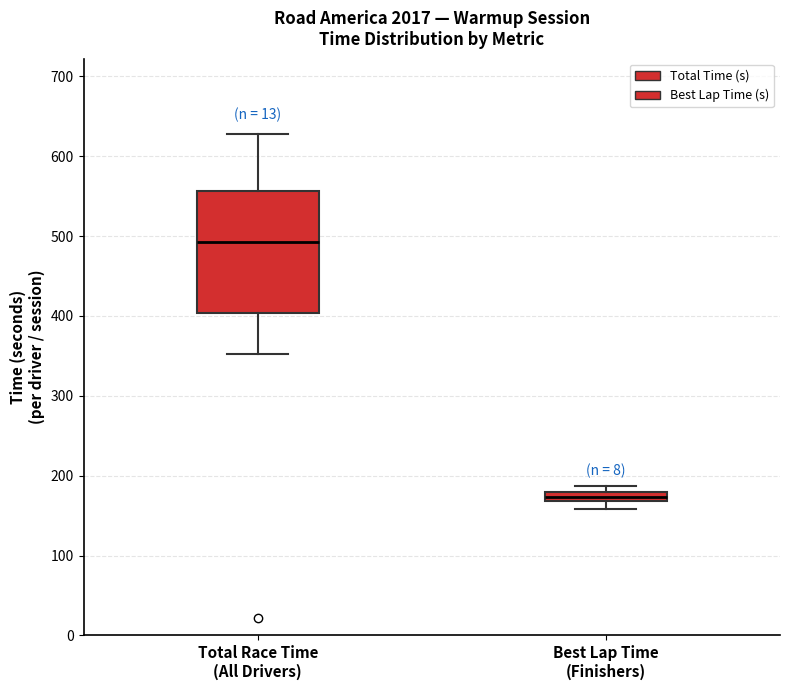

Where is the lower edge of the box for Best Lap Time (Finishers) on the y-axis? The values are not printed on the chart, so give them approximately, as read against the axis.

170